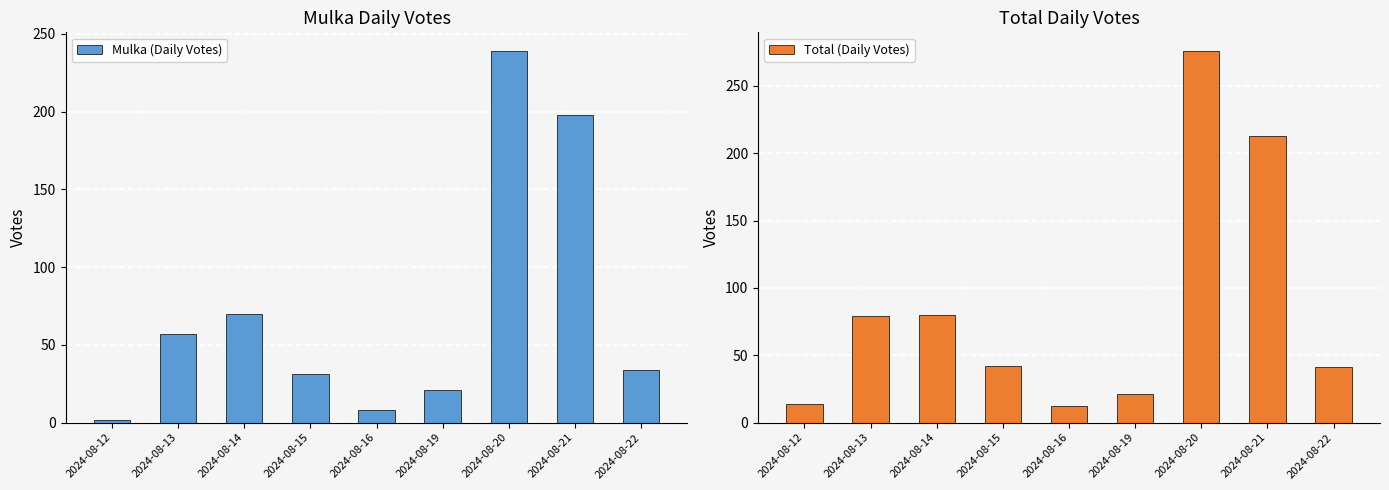

Which series has the largest range (max minus min)?

Total (Daily Votes)